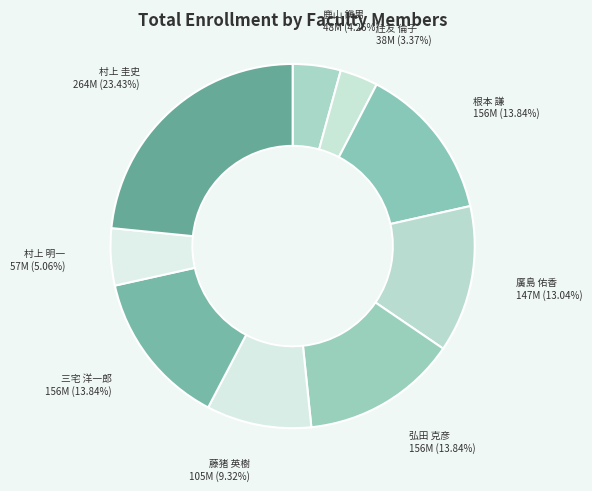

How many slices are in this pie chart?

9